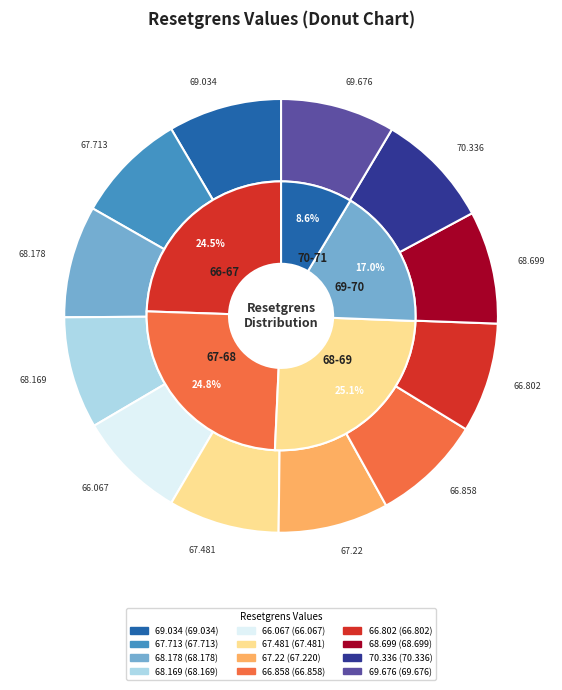

Do 68.169 and 70.336 together represent more than half of the pie?

No